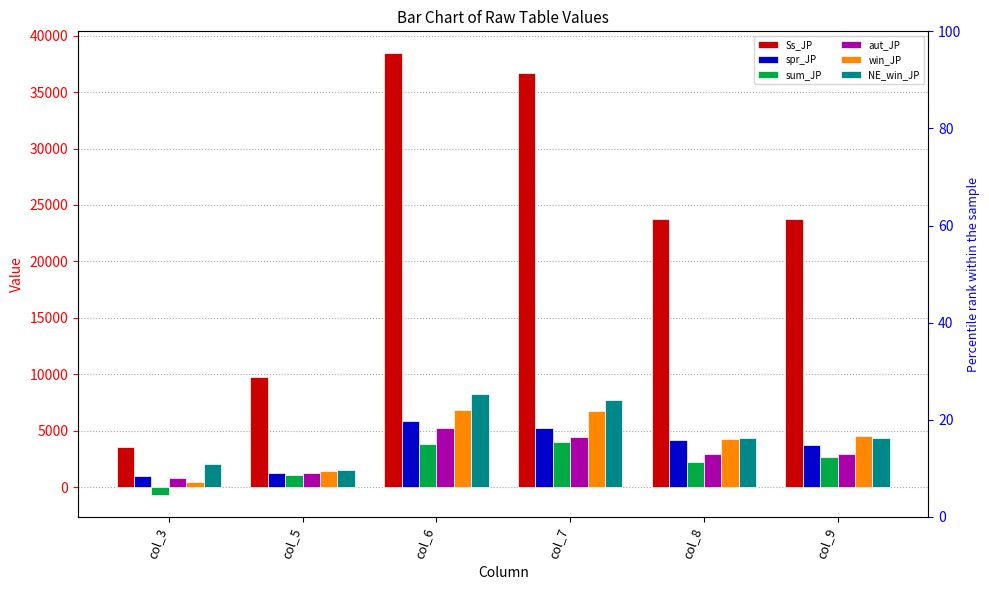

What is the maximum value for Ss_JP?

38435